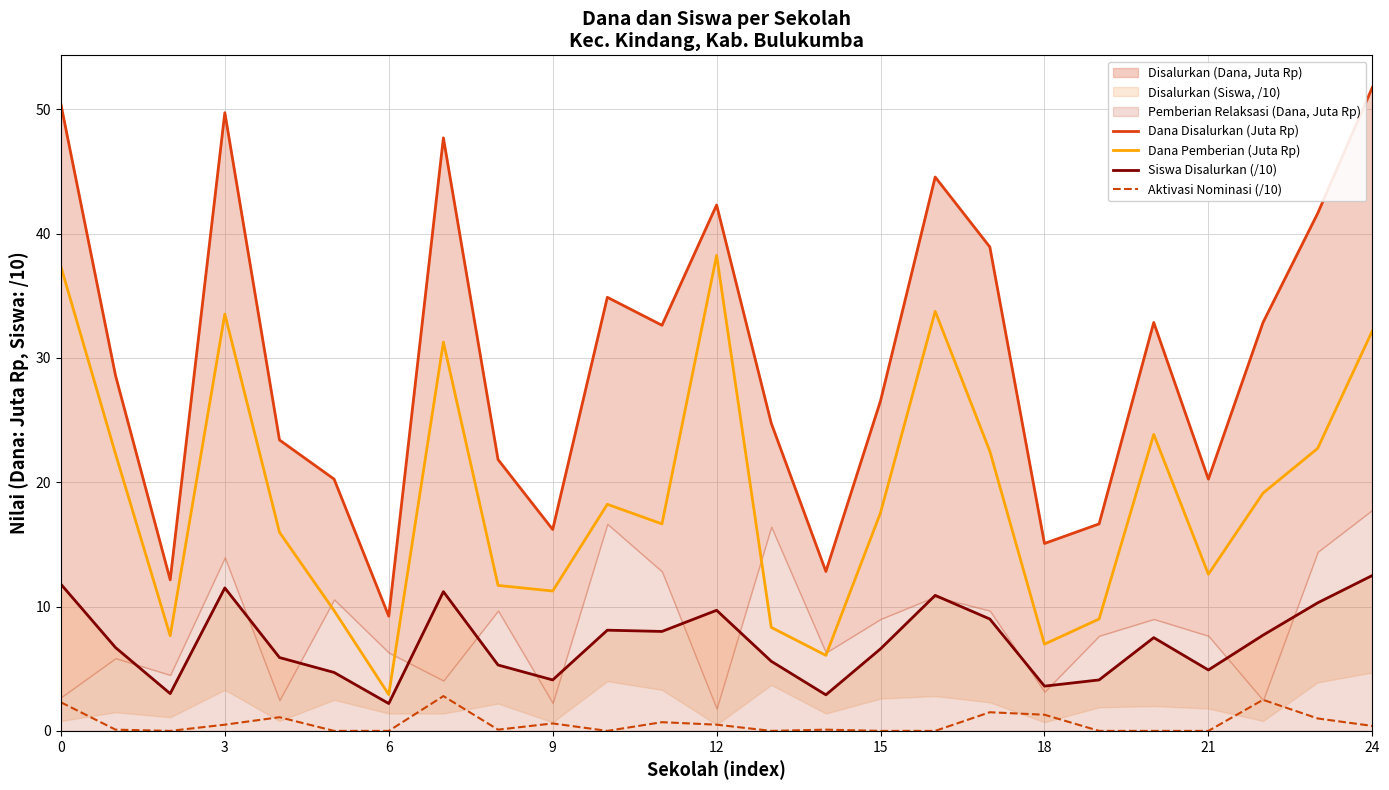

At which label is Dana Pemberian (Juta Rp) closest to 20?

22